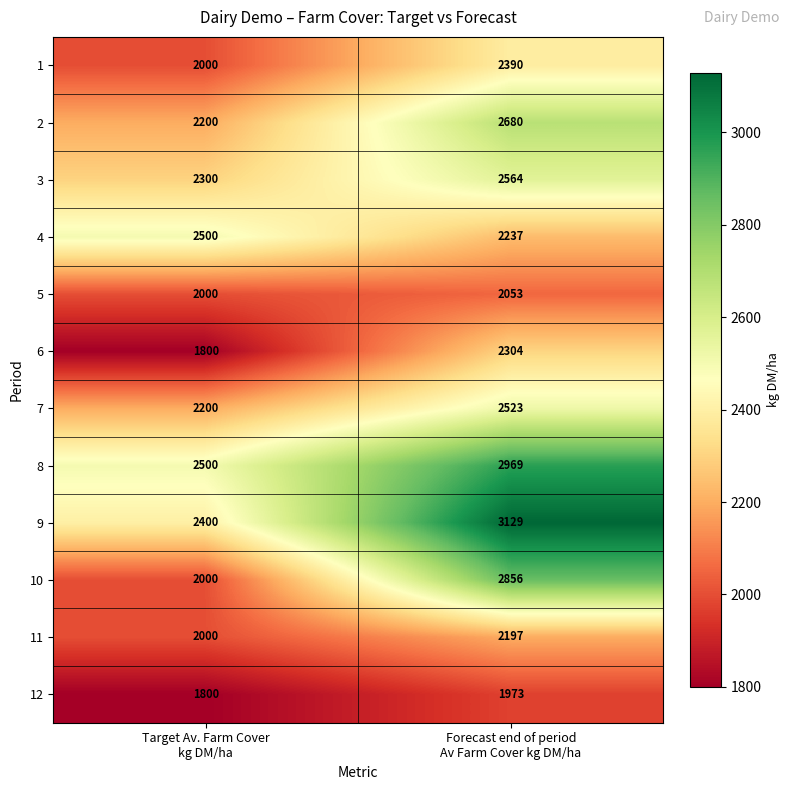

Which series has the widest spread of values?

10